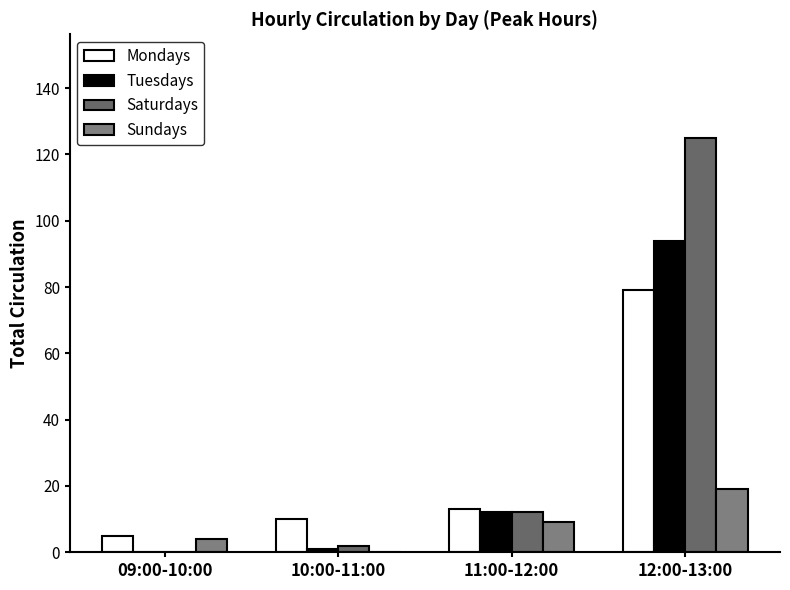

How many positive values does the Saturdays series have?

3